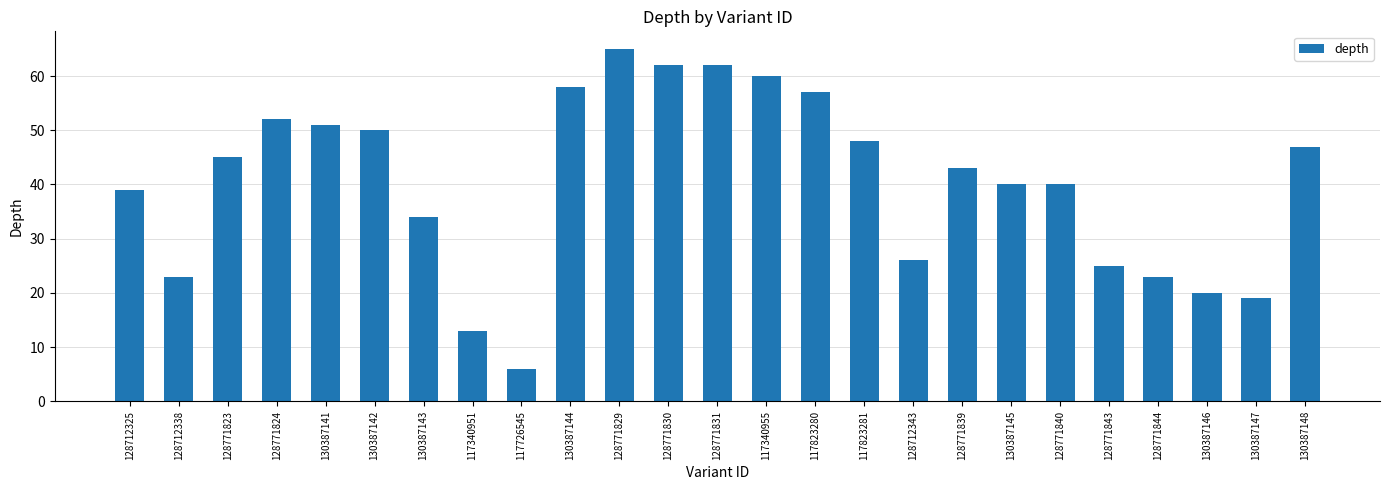

The value at 128771840 is 13. True or false?

False